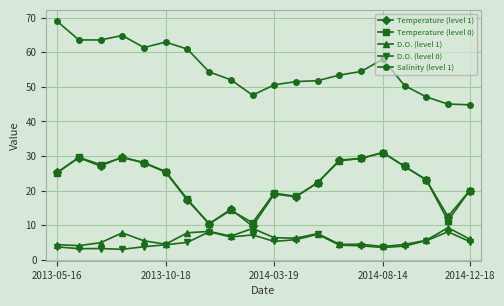

What is the value of the D.O. (level 0) point at the 13th from the left?

7.4